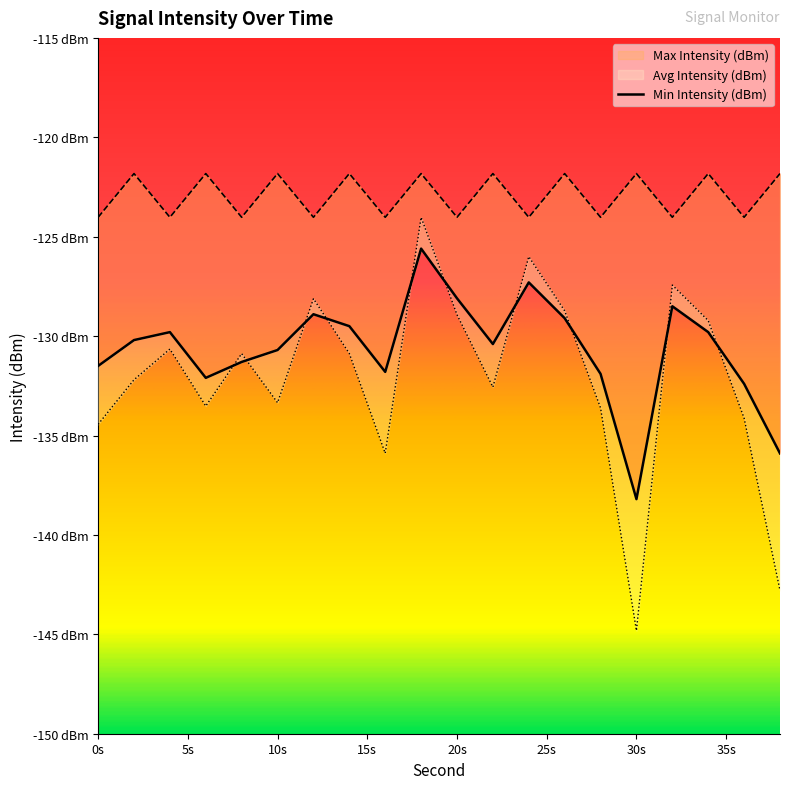

What is the spread (max minus min) of values at 18?

3.8